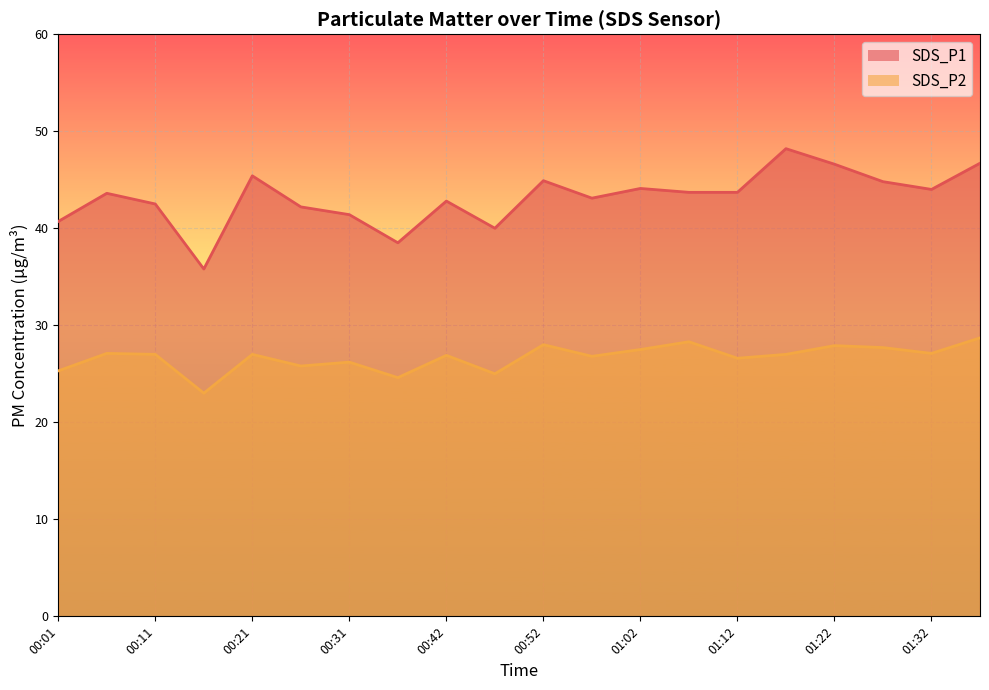

What is the approximate value of SDS_P2 at 00:26?

25.8